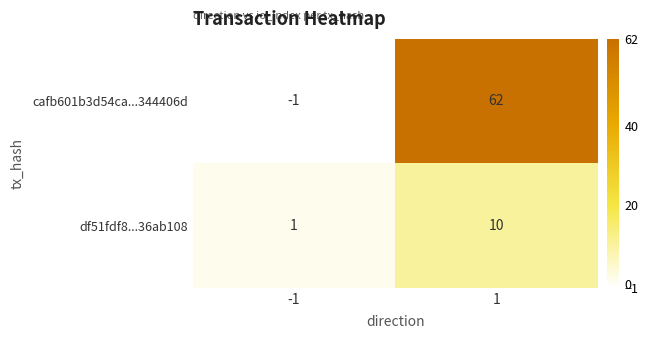

What is the difference between the maximum and minimum values in the cafb601b3d54ca...344406d series?

63